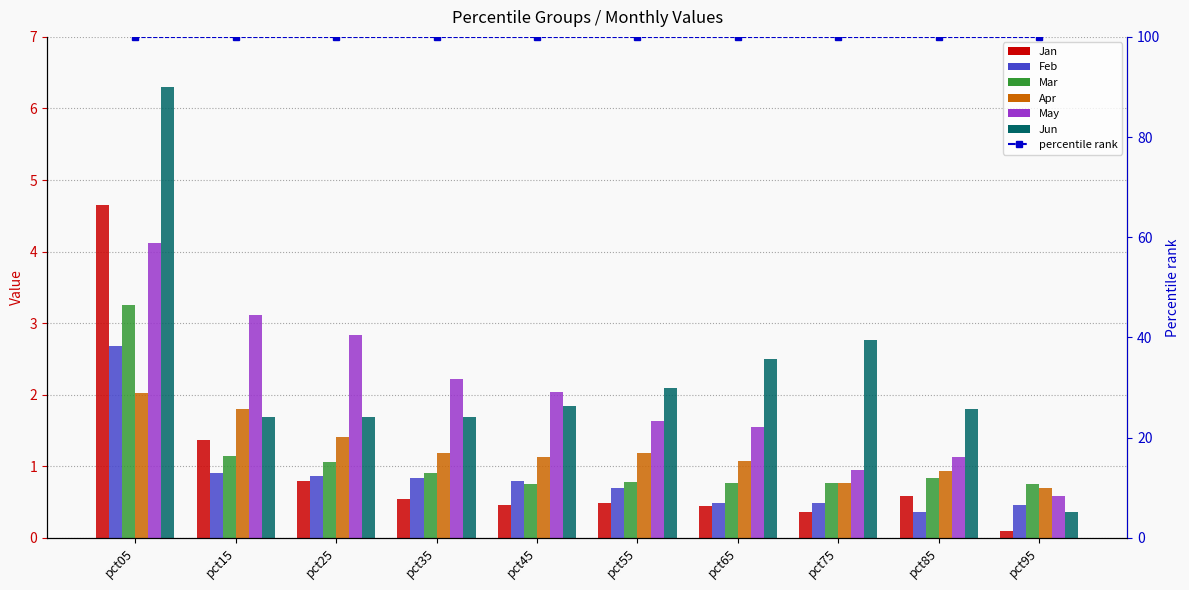

What is the difference between the Mar values at pct85 and pct55?

0.1